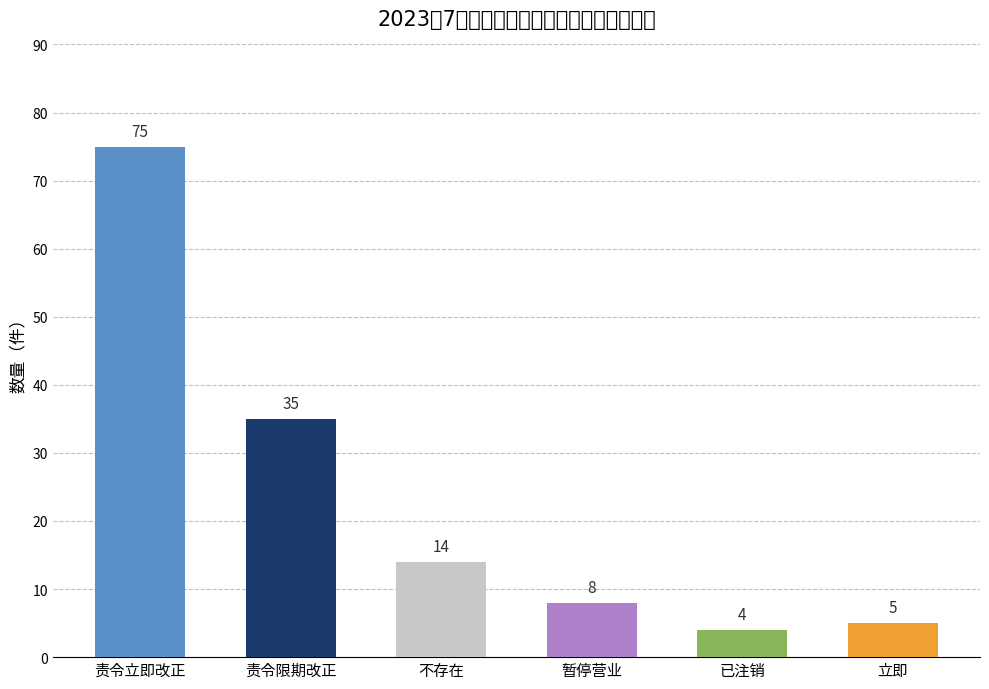

Are the bars grouped side by side (vs. stacked)?

No